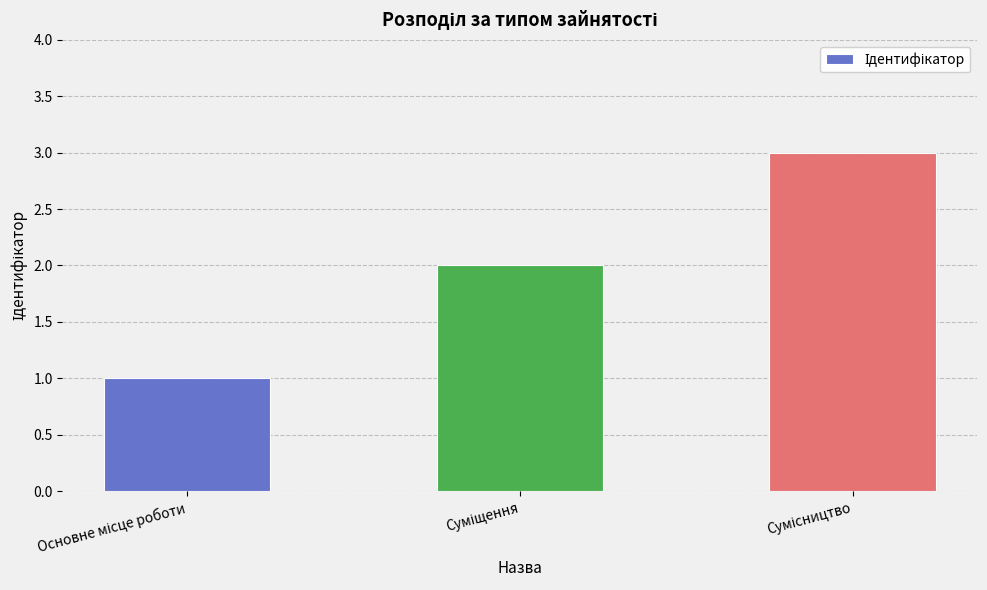

What is the sum of all values?

6